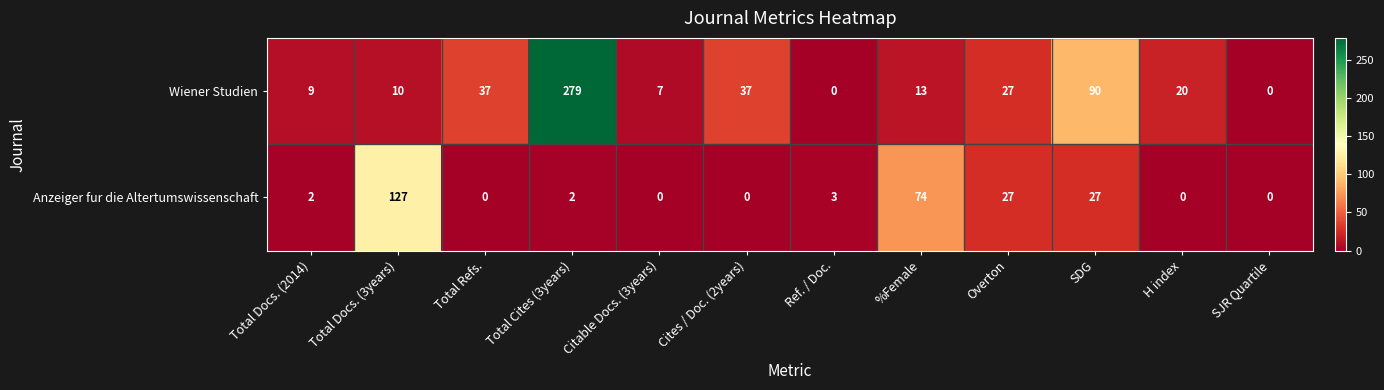

What is the difference between the second highest and second lowest values in the Wiener Studien series?

90